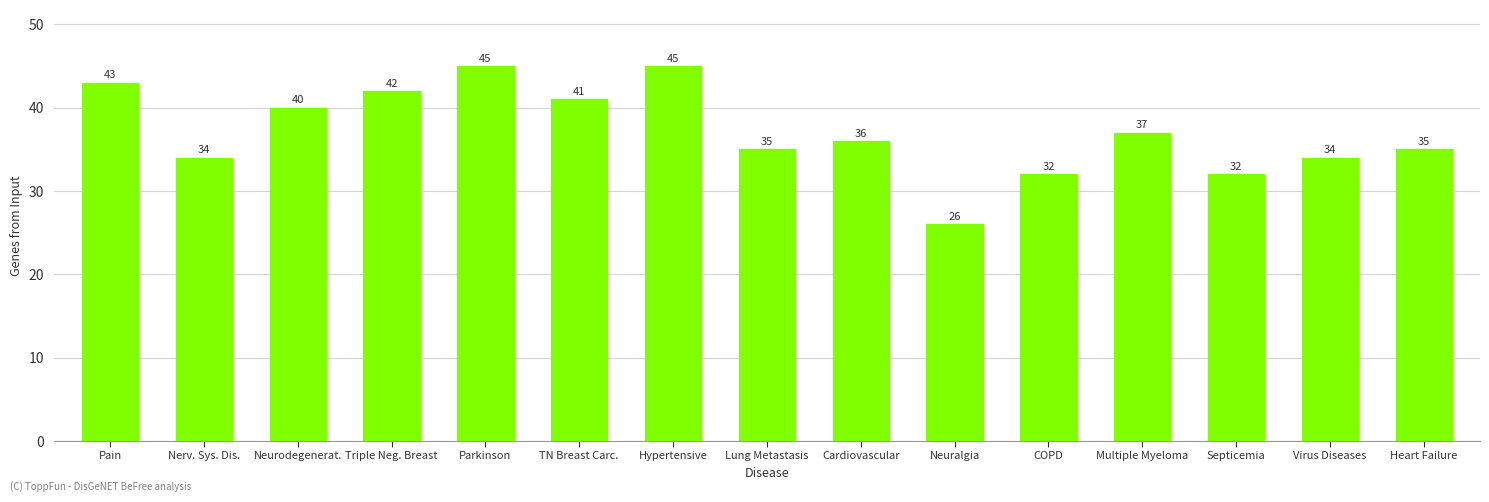

Does the chart contain stacked bars?

No